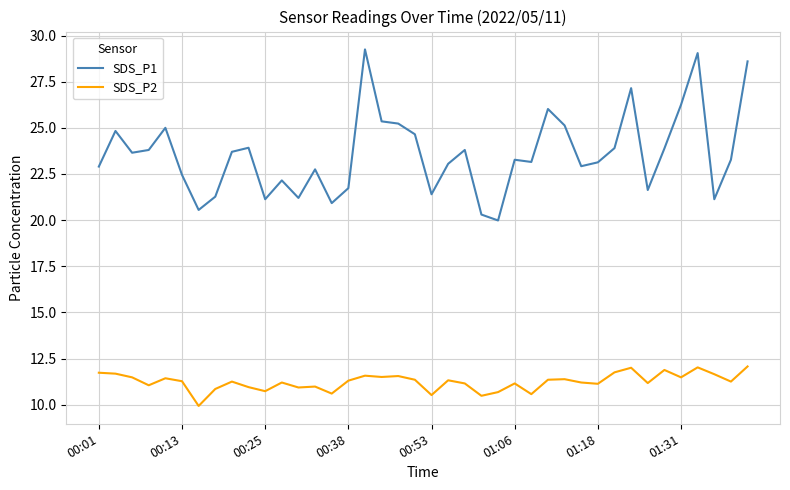

True or false: SDS_P1 and SDS_P2 cross at least once.

False